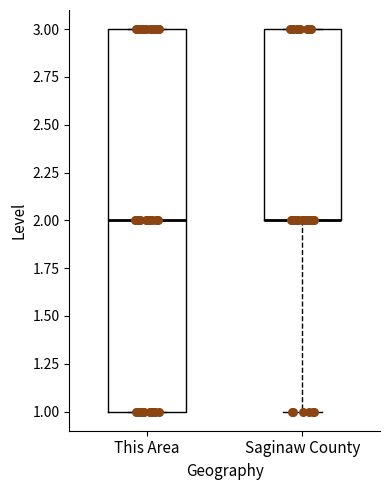

Where does the lower whisker of the box for Saginaw County end on the y-axis? The values are not printed on the chart, so give them approximately, as read against the axis.

1